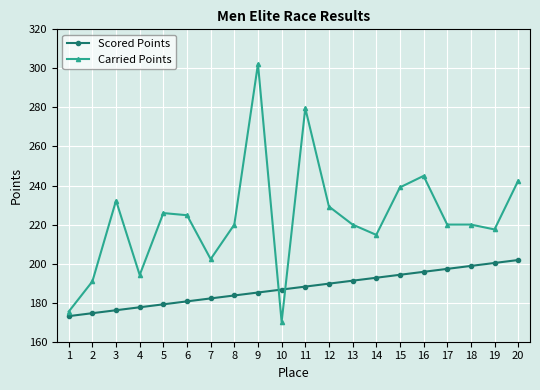

What are all the series names shown in the legend?

Scored Points, Carried Points